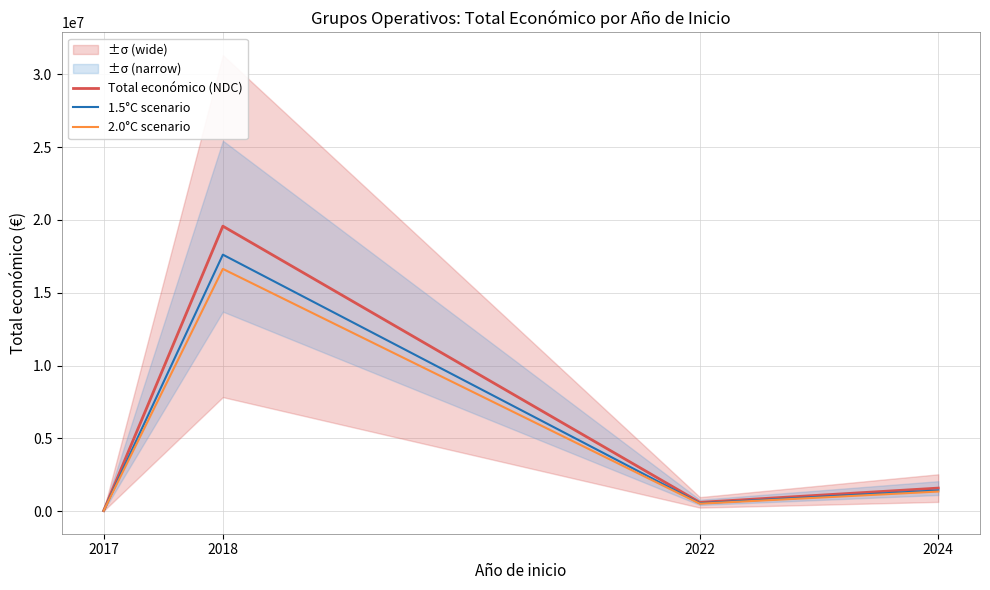

What is the difference between the maximum and second lowest values in the 1.5°C scenario series?

17076690.9